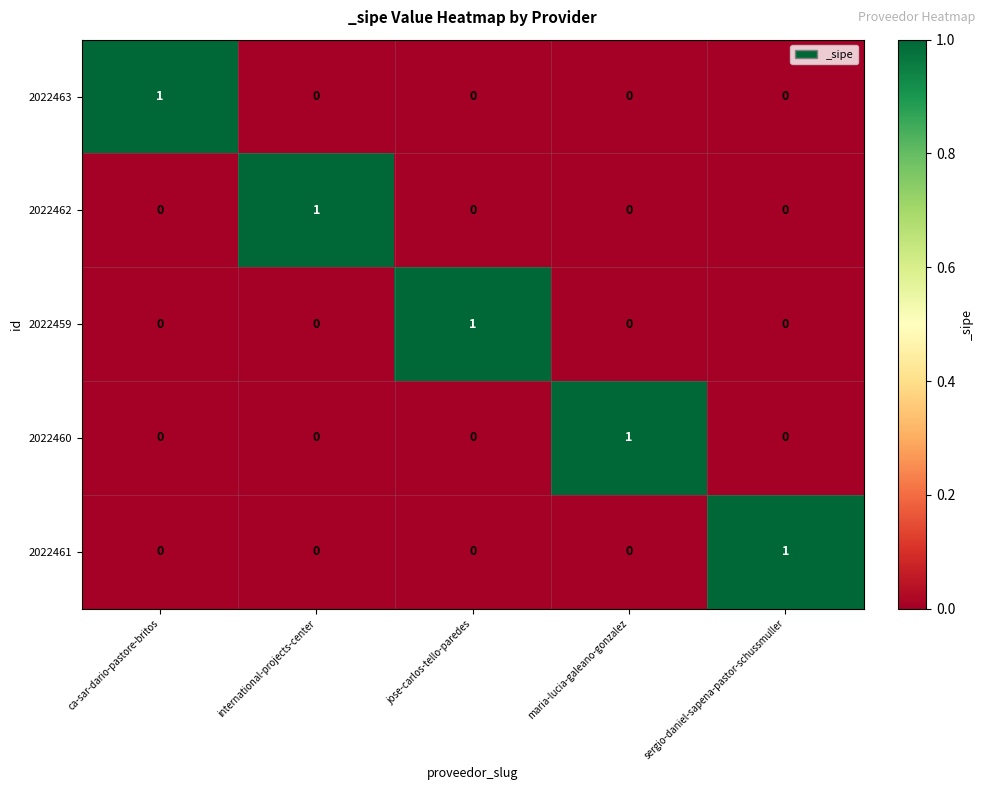

Count the 2022463 values in the range 0 to 1.

5